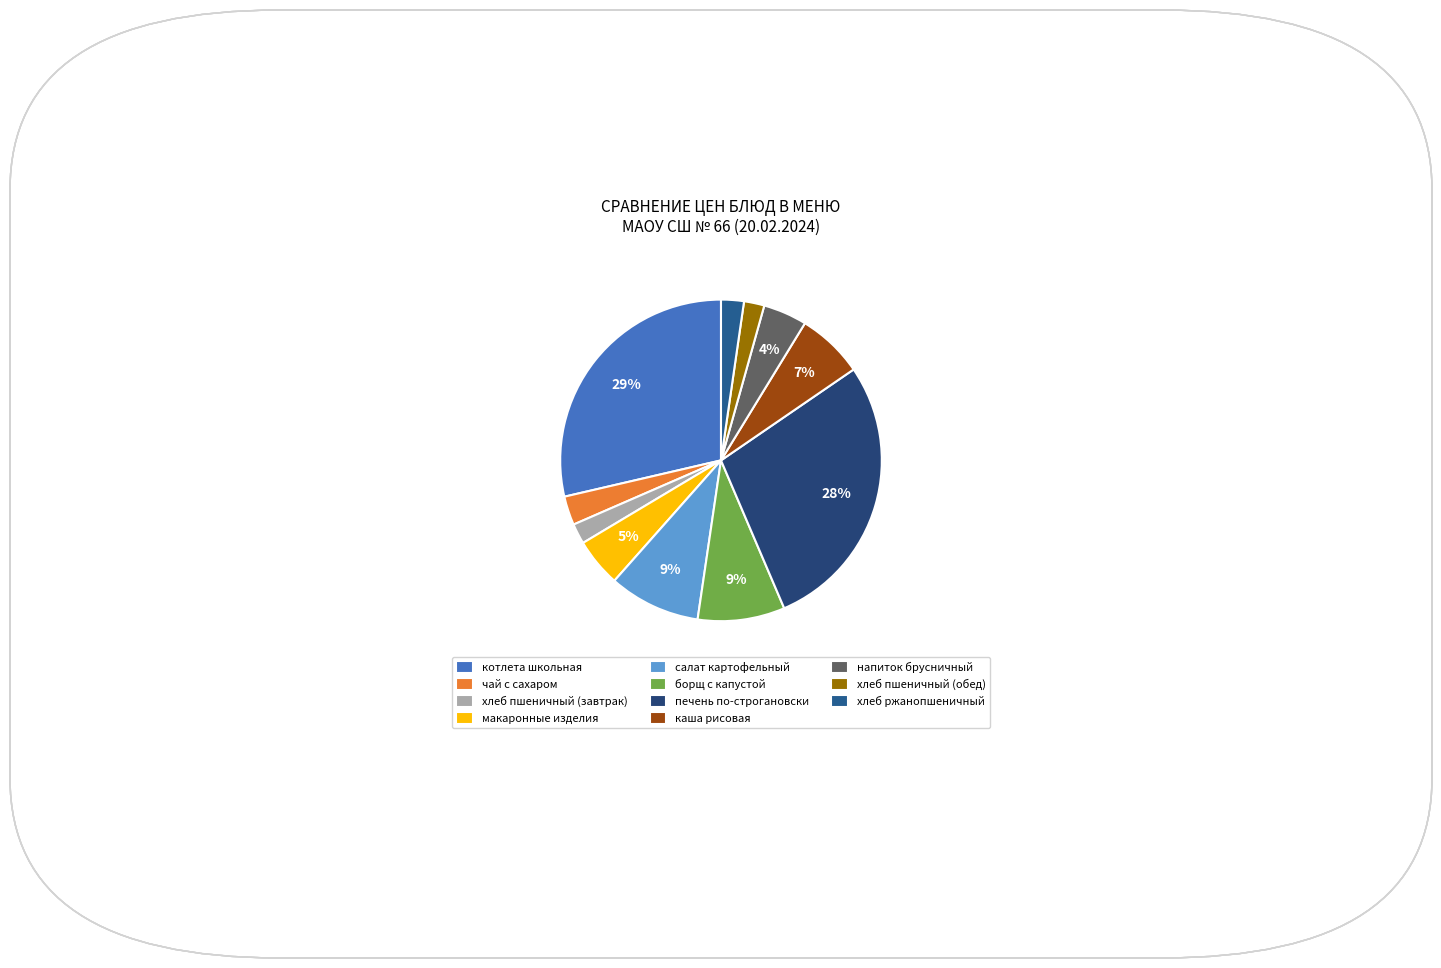

To the nearest percent, what is the combined percentage of борщ с капустой and чай с сахаром?

12%